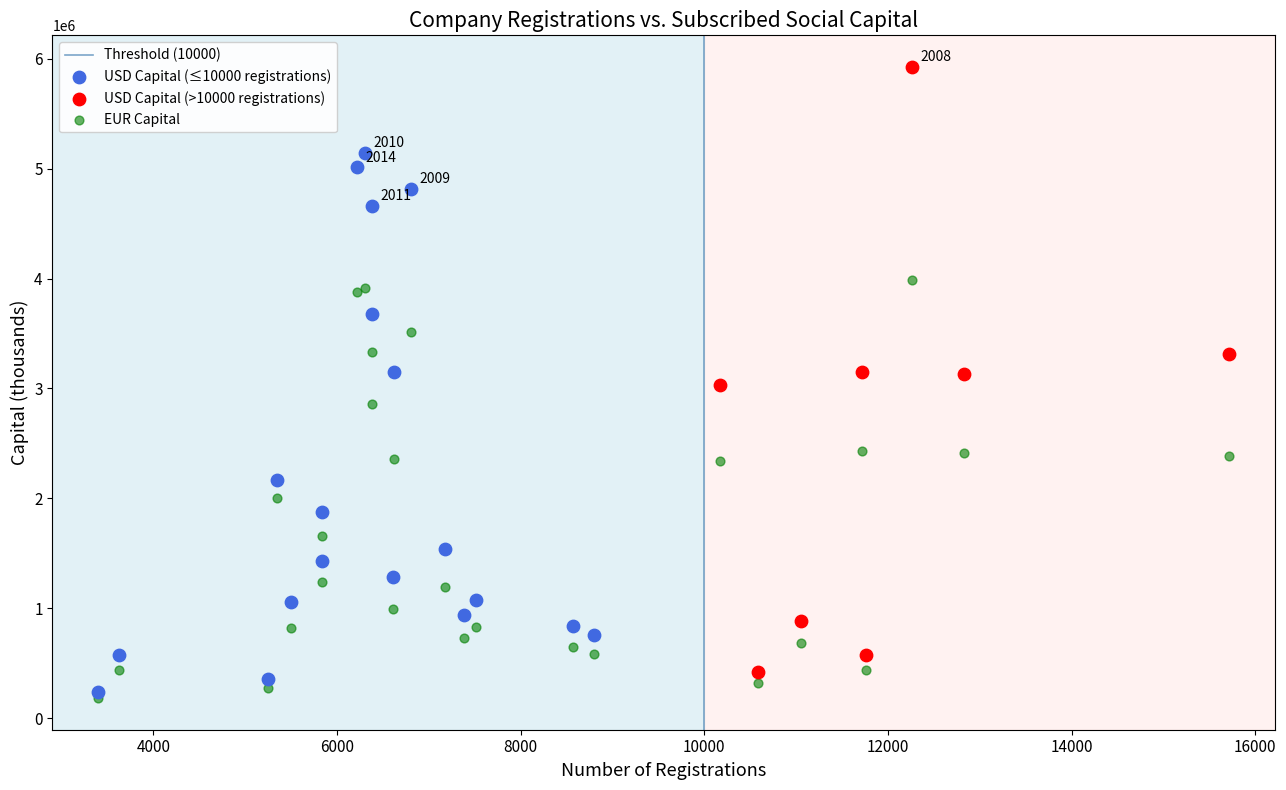

Which series reaches the maximum Y coordinate?

USD Capital (>10000 registrations)